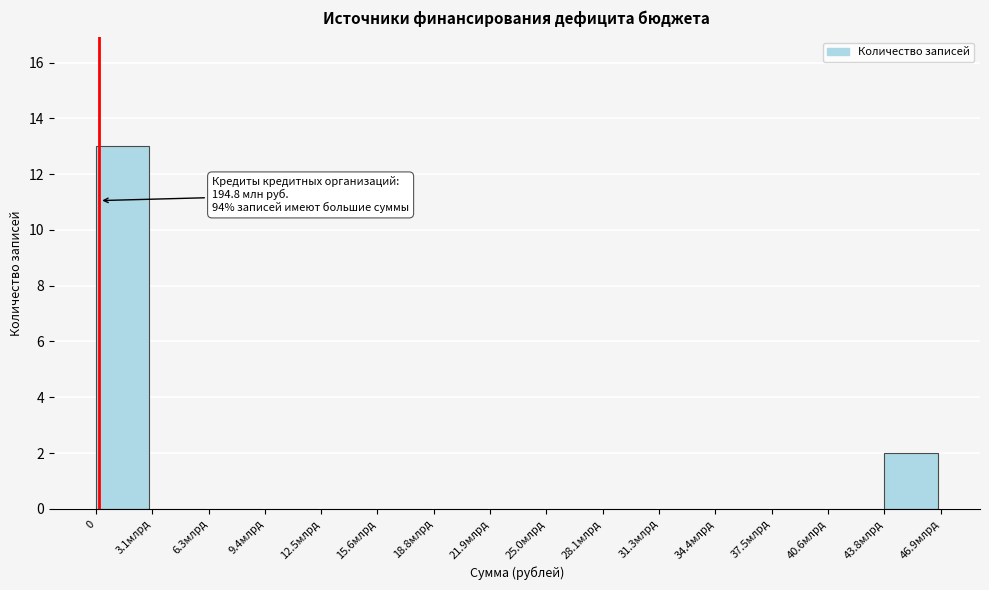

Reading right to left, list all the values displayed in this chart.

43.8млрд=2	40.6млрд=0	37.5млрд=0	34.4млрд=0	31.3млрд=0	28.1млрд=0	25.0млрд=0	21.9млрд=0	18.8млрд=0	15.6млрд=0	12.5млрд=0	9.4млрд=0	6.3млрд=0	3.1млрд=0	0=13